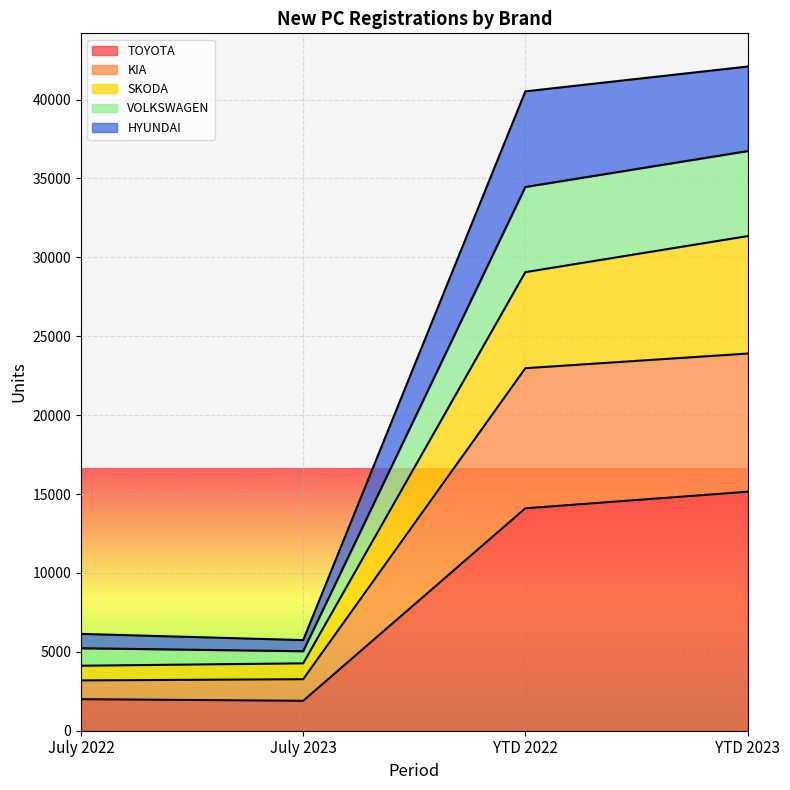

Which category has the highest value in the TOYOTA series?

YTD 2023